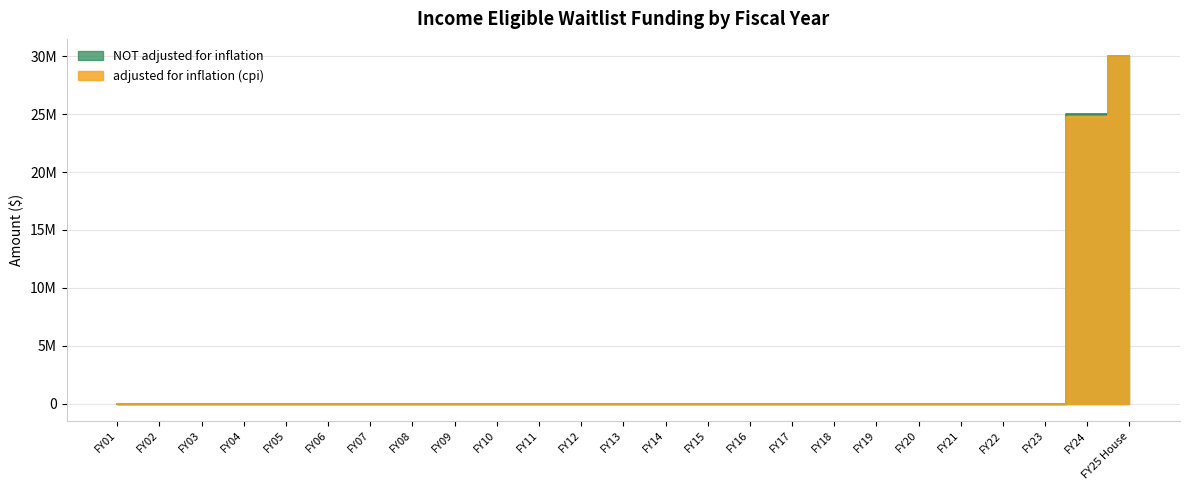

Reading right to left, what are all the values shown in this chart?

adjusted for inflation (cpi): FY25 House=30000000	FY24=24780929	FY23=0	FY22=0	FY21=0	FY20=0	FY19=0	FY18=0	FY17=0	FY16=0	FY15=0	FY14=0	FY13=0	FY12=0	FY11=0	FY10=0	FY09=0	FY08=0	FY07=0	FY06=0	FY05=0	FY04=0	FY03=0	FY02=0	FY01=0
NOT adjusted for inflation: FY25 House=30000000	FY24=25000000	FY23=0	FY22=0	FY21=0	FY20=0	FY19=0	FY18=0	FY17=0	FY16=0	FY15=0	FY14=0	FY13=0	FY12=0	FY11=0	FY10=0	FY09=0	FY08=0	FY07=0	FY06=0	FY05=0	FY04=0	FY03=0	FY02=0	FY01=0